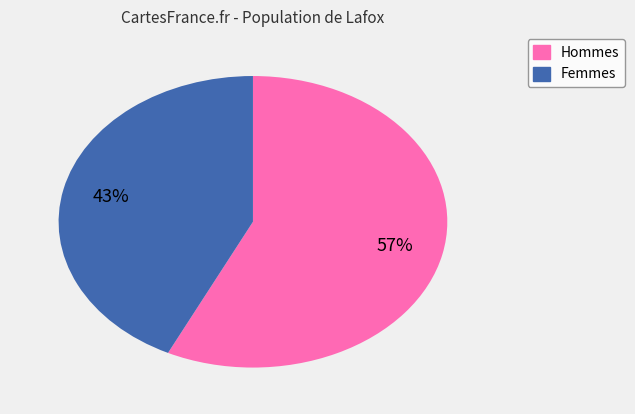

Does any single category account for the majority?

Yes